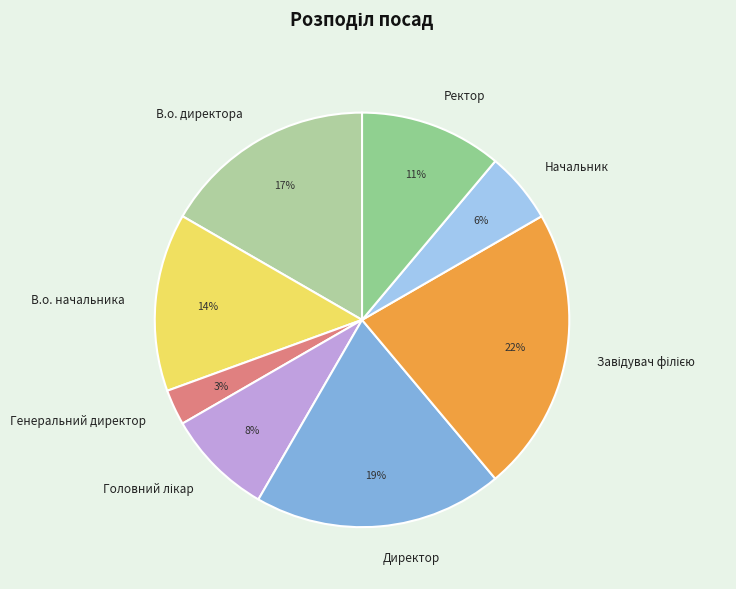

What percentage is the В.о. начальника slice, to the nearest percent?

14%